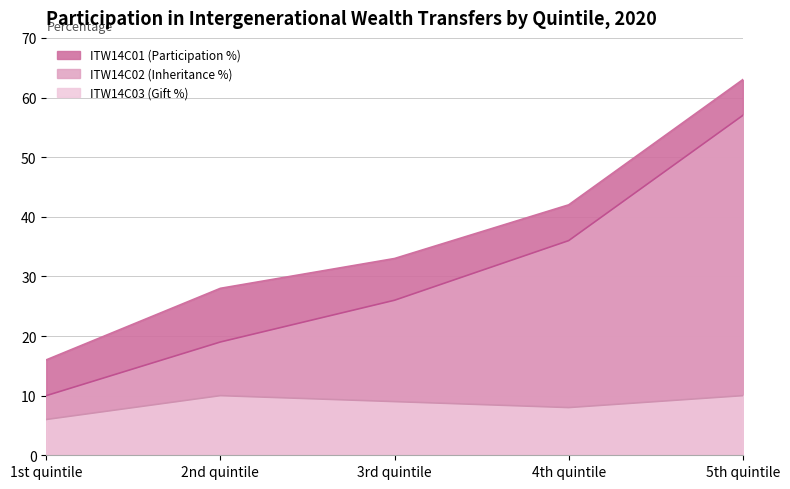

How many data points in ITW14C01 (Participation %) are less than 33?

2